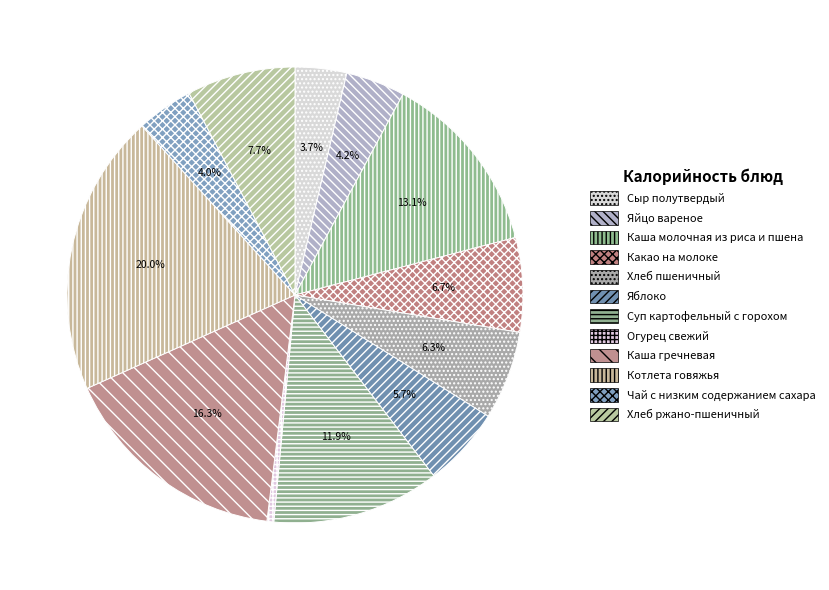

Is Хлеб пшеничный the majority of the pie?

No